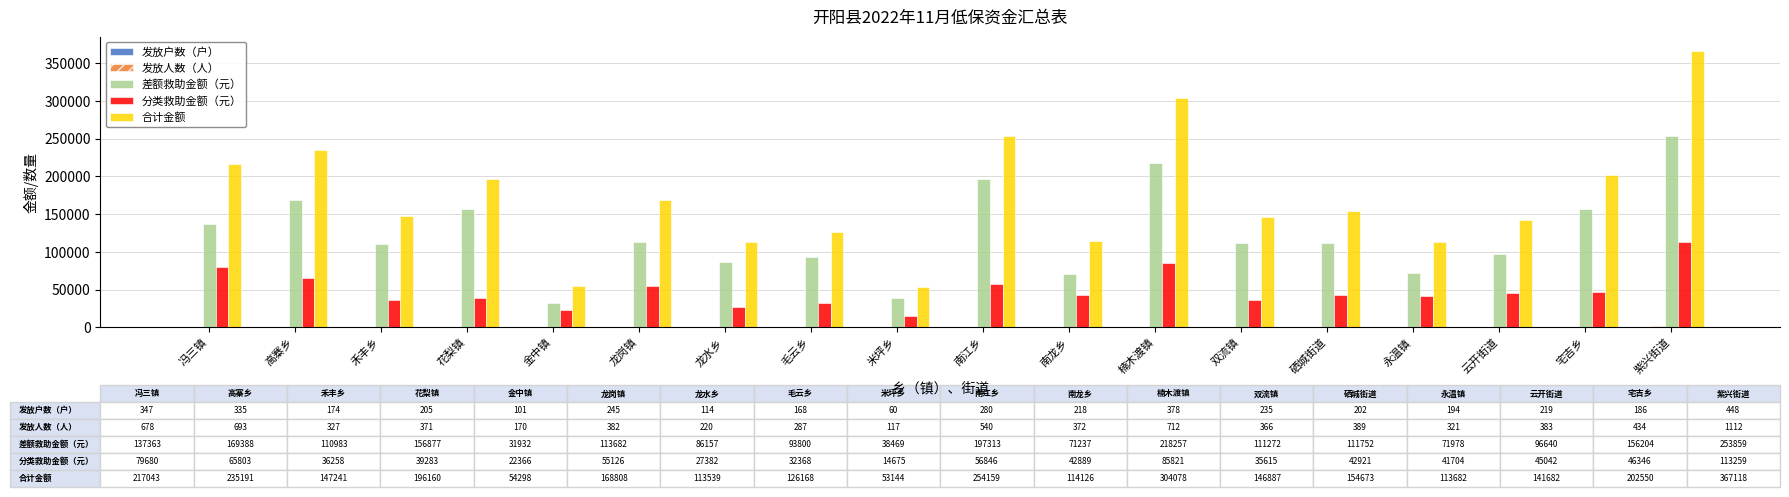

The value of 分类救助金额（元） at 紫兴街道 is 113259. True or false?

True